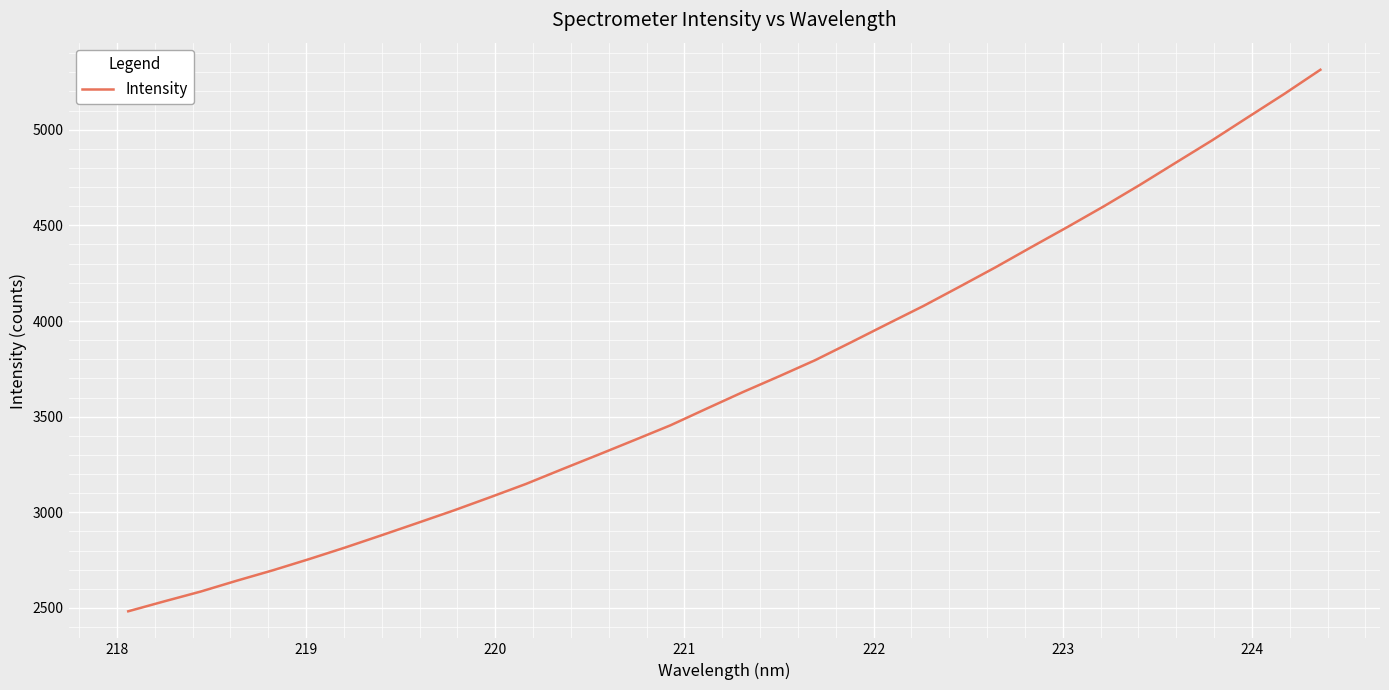

What is the maximum value shown in the chart?

5313.4